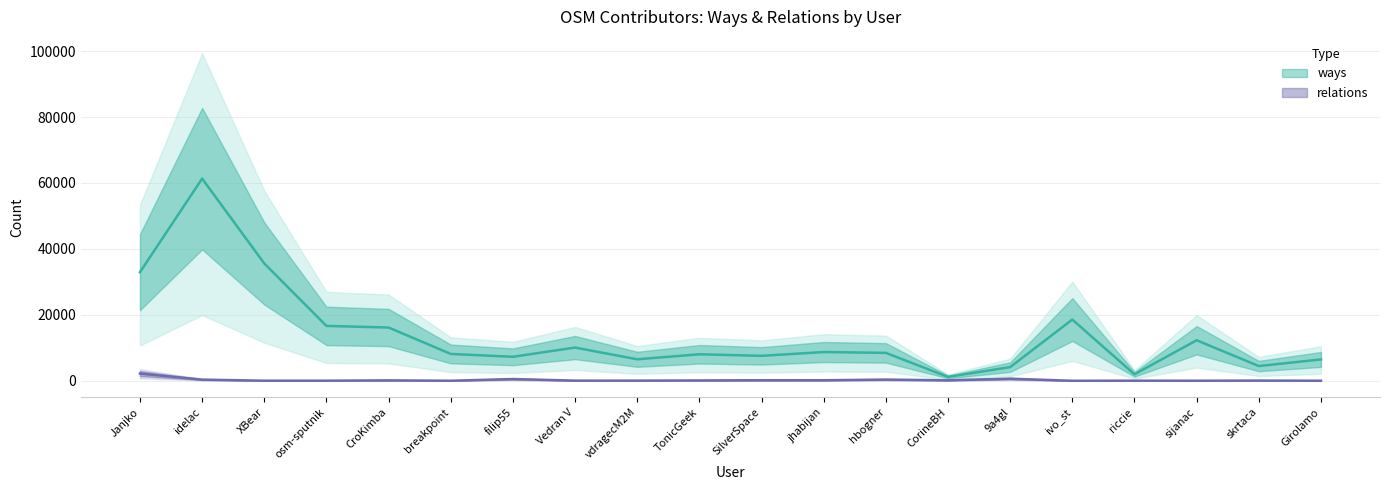

True or false: relations and ways cross at least once.

False